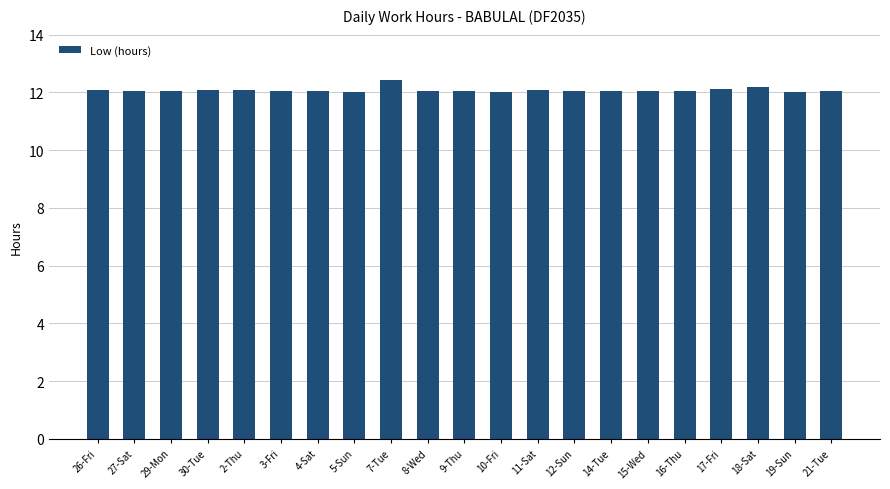

Is it true that the value at 21-Tue is 17.7?

False